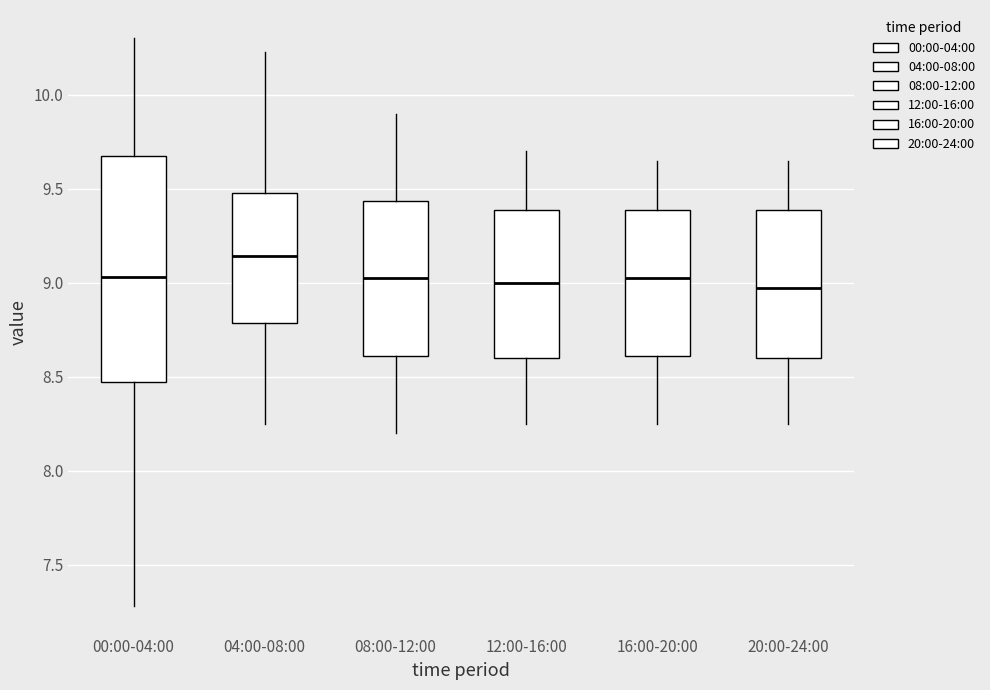

Which box is the tallest, from its lower edge to its upper edge?

00:00-04:00